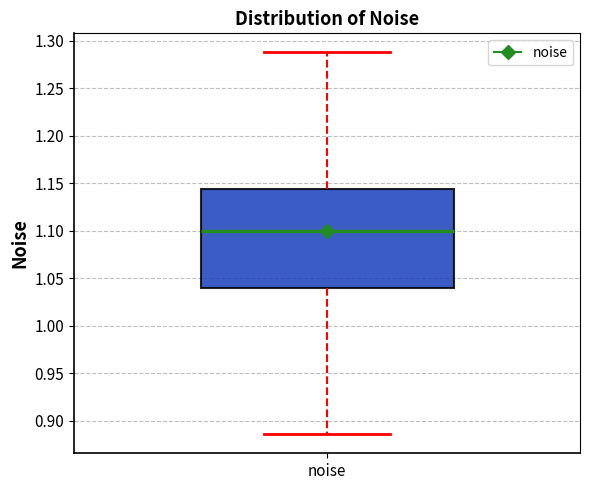

Read this box plot against the y-axis: the position of the median line, the range covered by the box, and the ends of both whiskers. The values are not printed on the chart, so give them approximately, as read against the axis.

median 1.100, box 1.040 to 1.145, whiskers 0.885 to 1.290